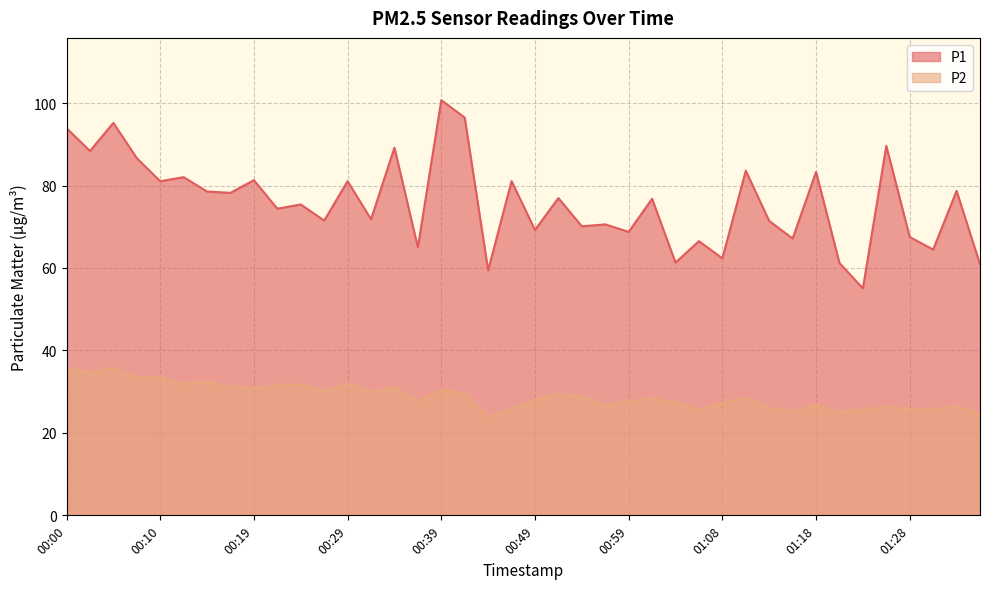

Is the value of P2 at 00:32 greater than the value of P1 at 01:13?

No